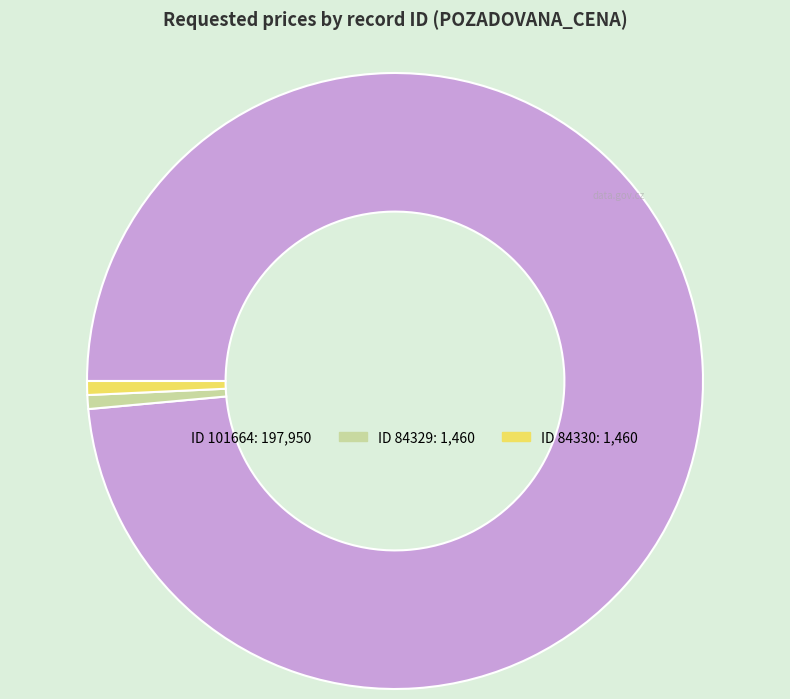

Is there a majority slice in this chart?

Yes